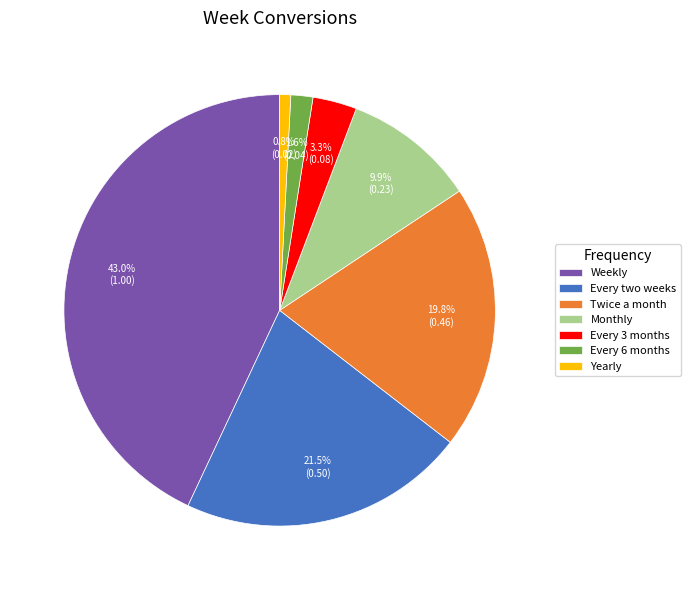

Which category has the biggest portion of the pie?

Weekly